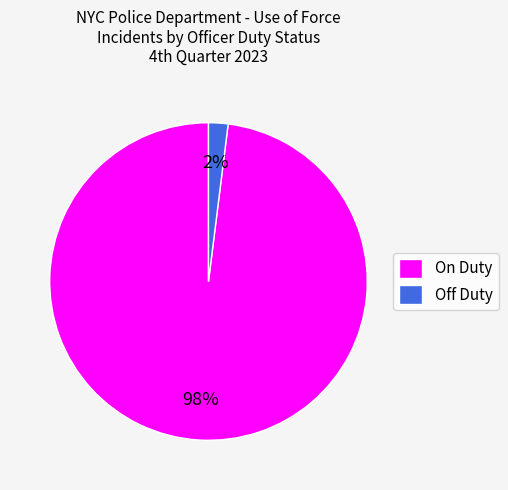

Which slice is the largest?

On Duty